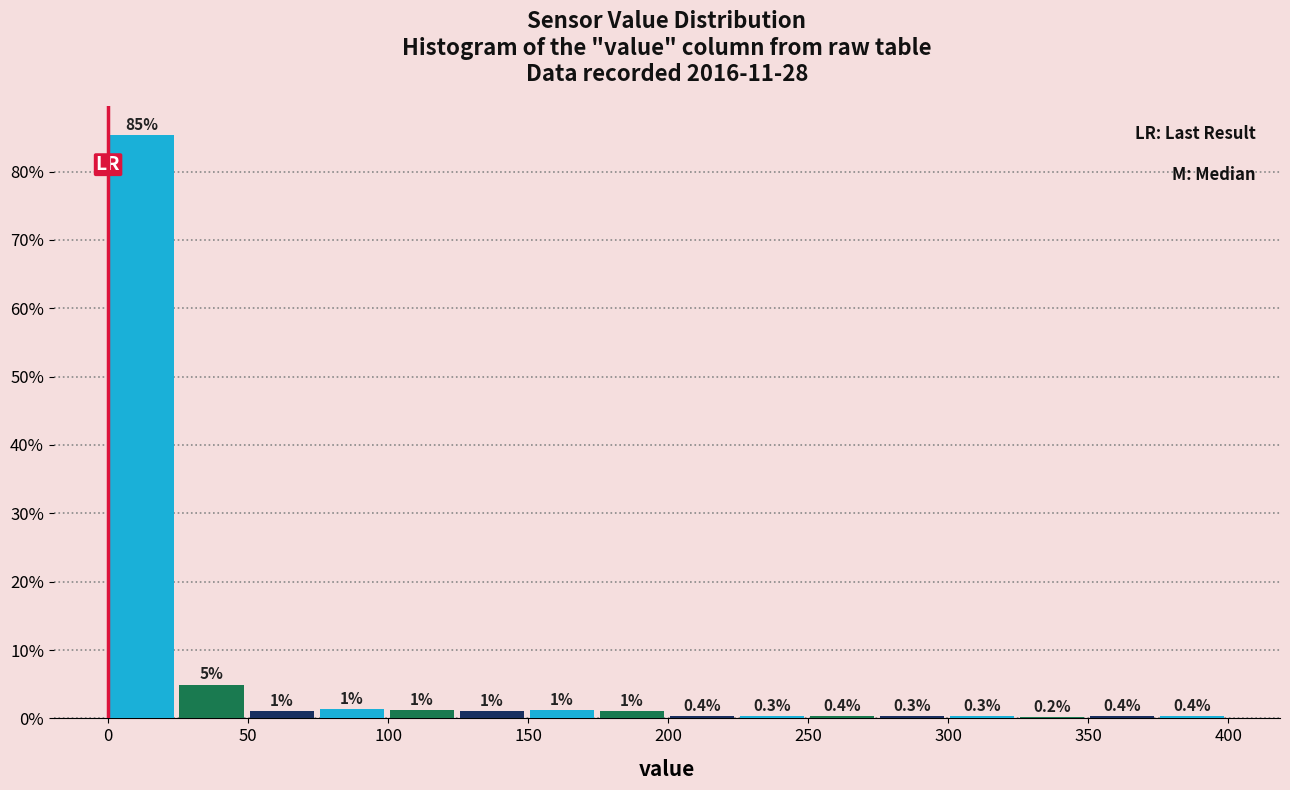

Which range on the x-axis has the tallest bar?

-0.5 to 24.5